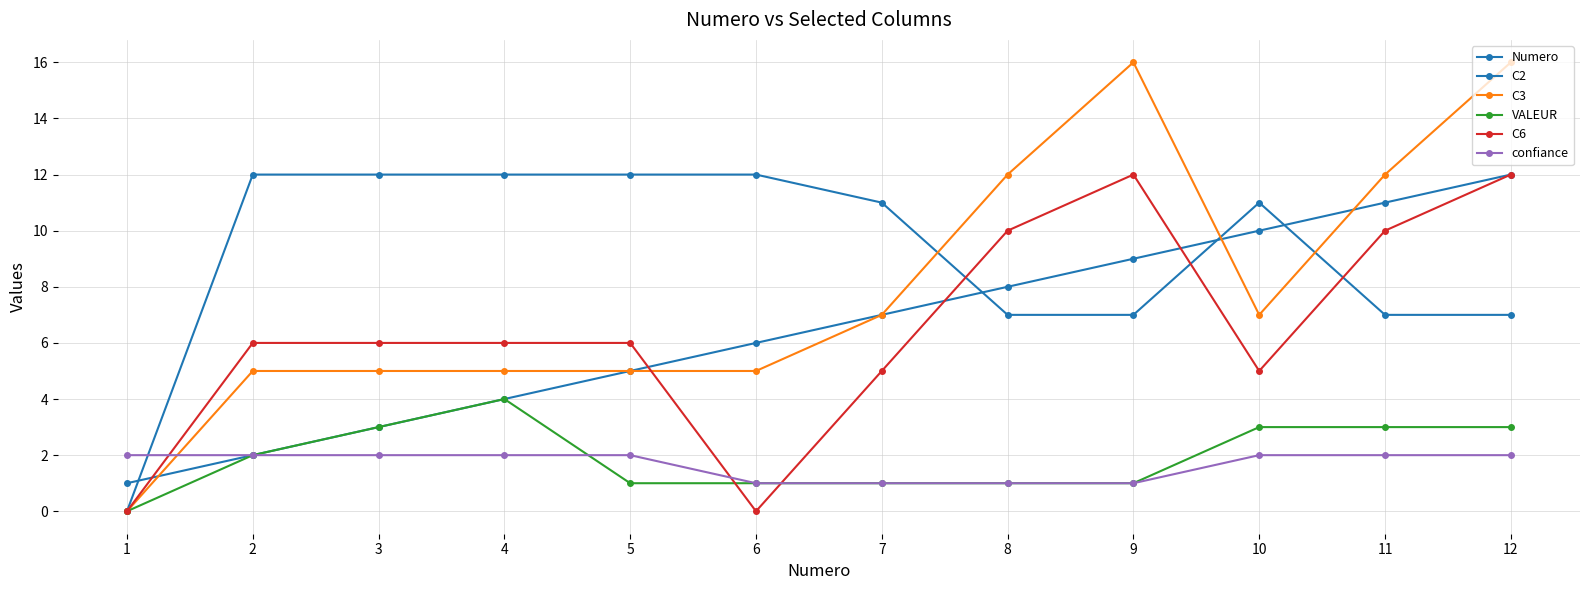

What is the difference between the maximum and minimum values in the C2 series?

12